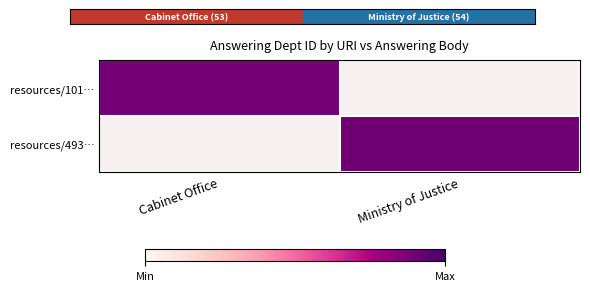

List the series in order of their overall mean, highest first.

resources/101…, resources/493…